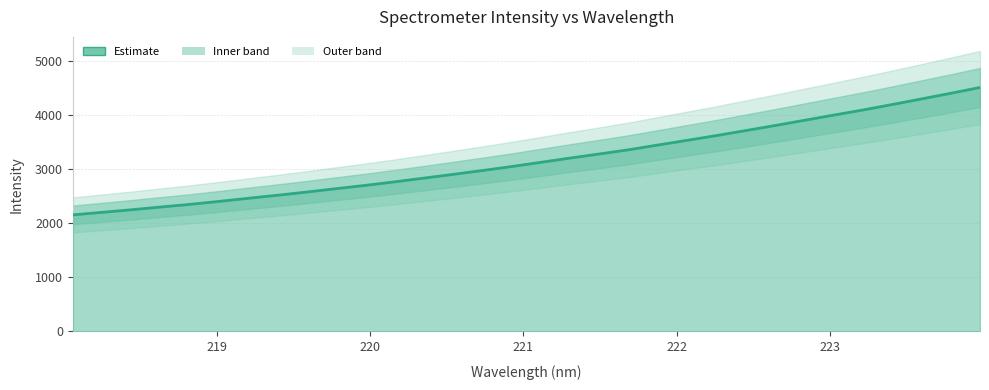

Reading left to right, list all the values displayed in this chart.

2153.4	2200.6	2248.0	2298.6	2347.9	2402.8	2460.5	2516.9	2576.2	2638.2	2699.3	2764.5	2833.6	2902.8	2974.0	3047.7	3125.8	3204.6	3280.1	3357.6	3445.5	3532.6	3620.2	3712.3	3805.3	3901.3	3997.3	4092.2	4192.9	4296.0	4400.5	4507.1